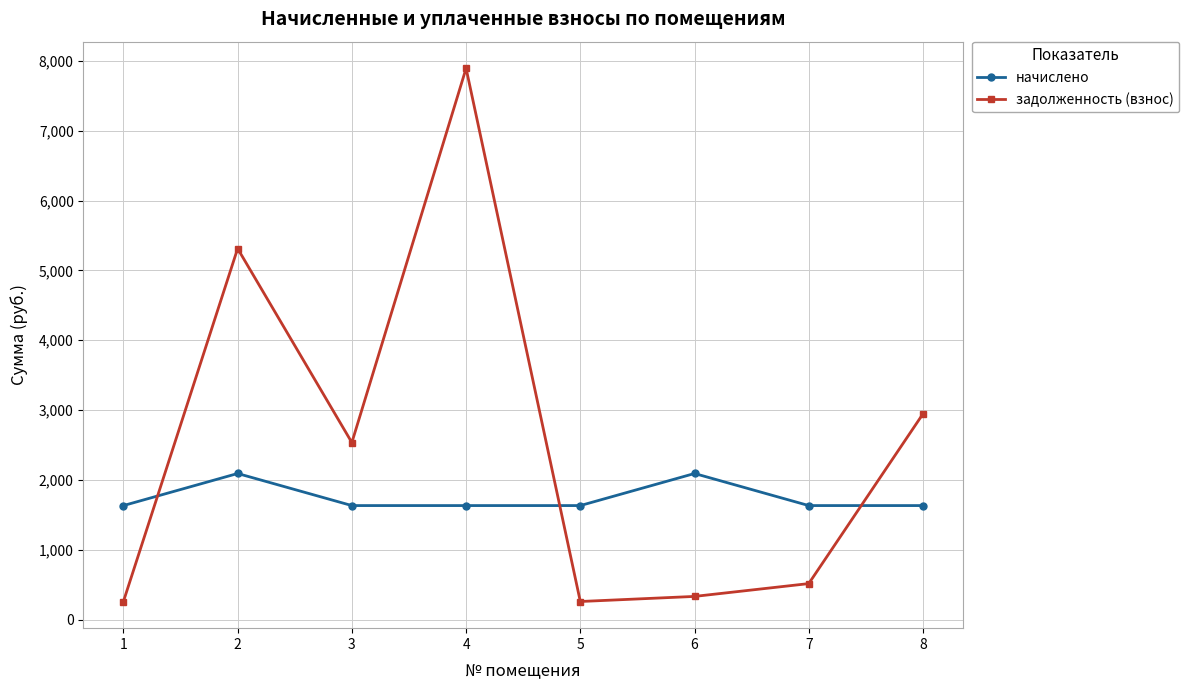

Which series has the largest total across all categories?

задолженность (взнос)